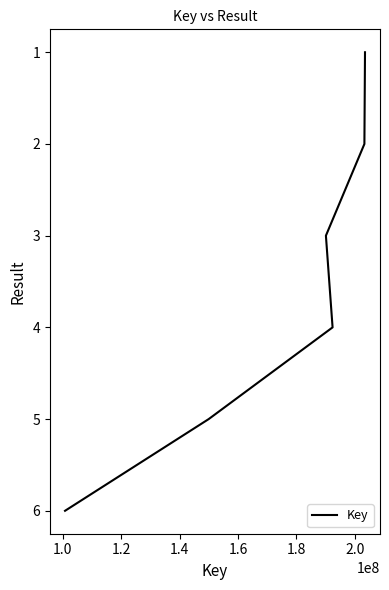

What is the smallest value displayed?

1